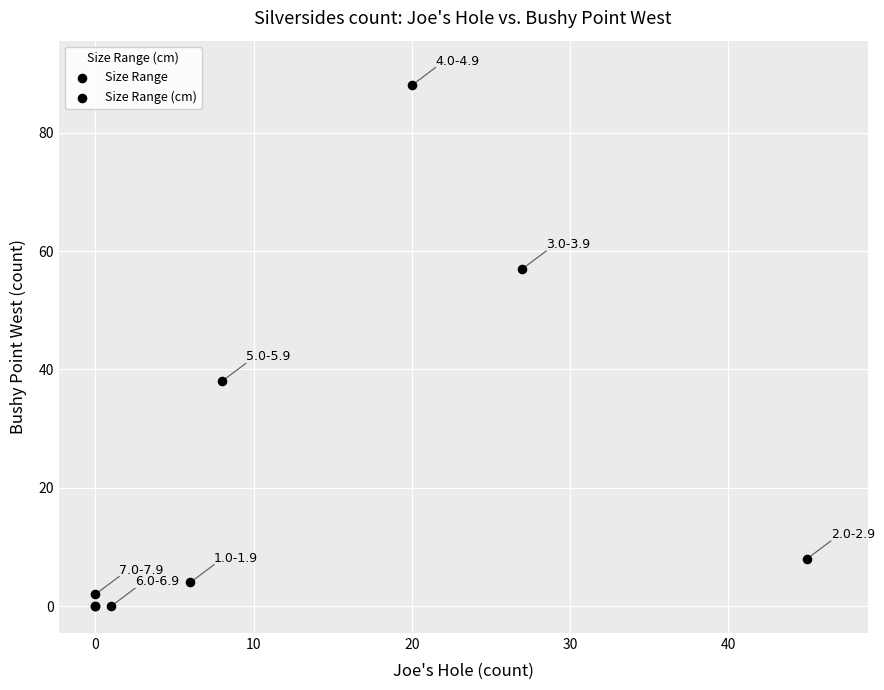

What Y value in the scatter plot is closest to 44?

38